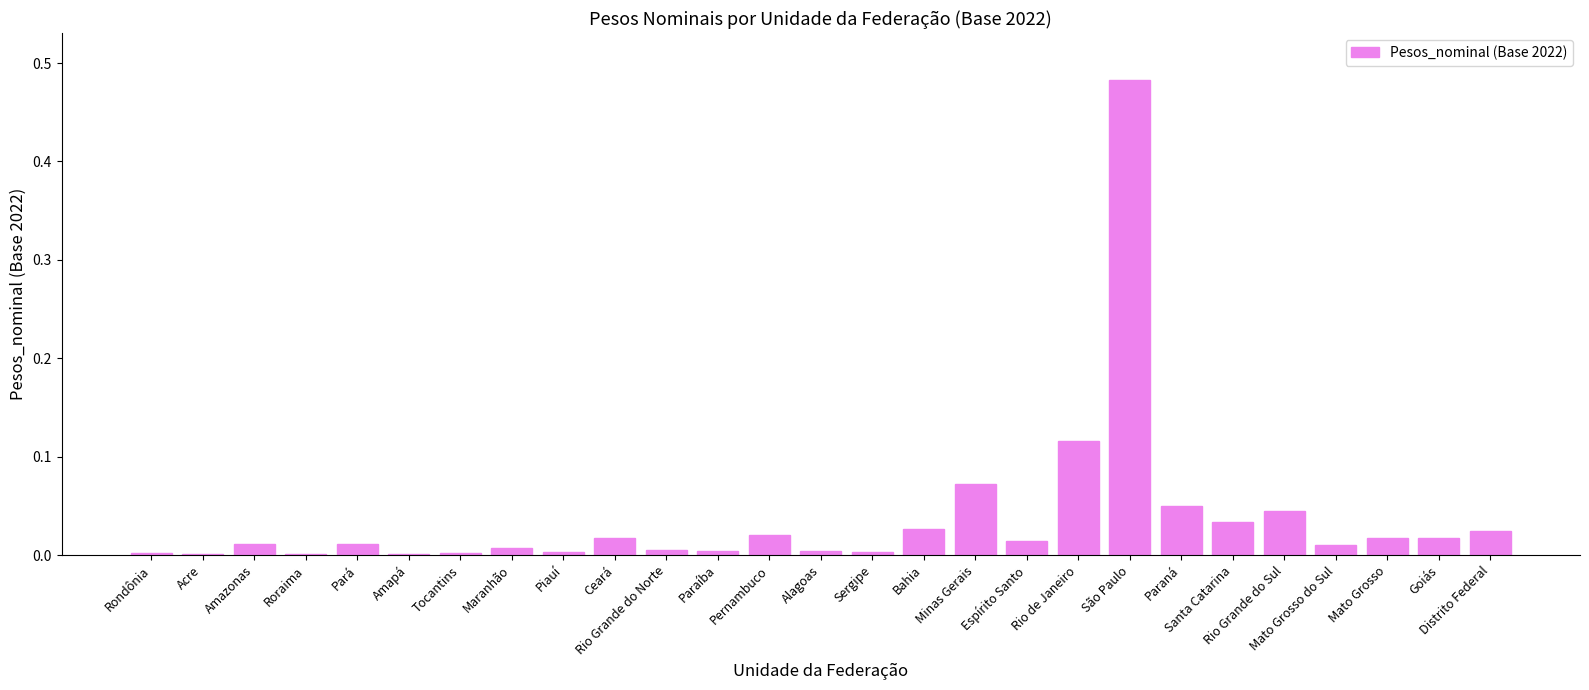

Which has a higher value, Amapá or Paraná?

Paraná